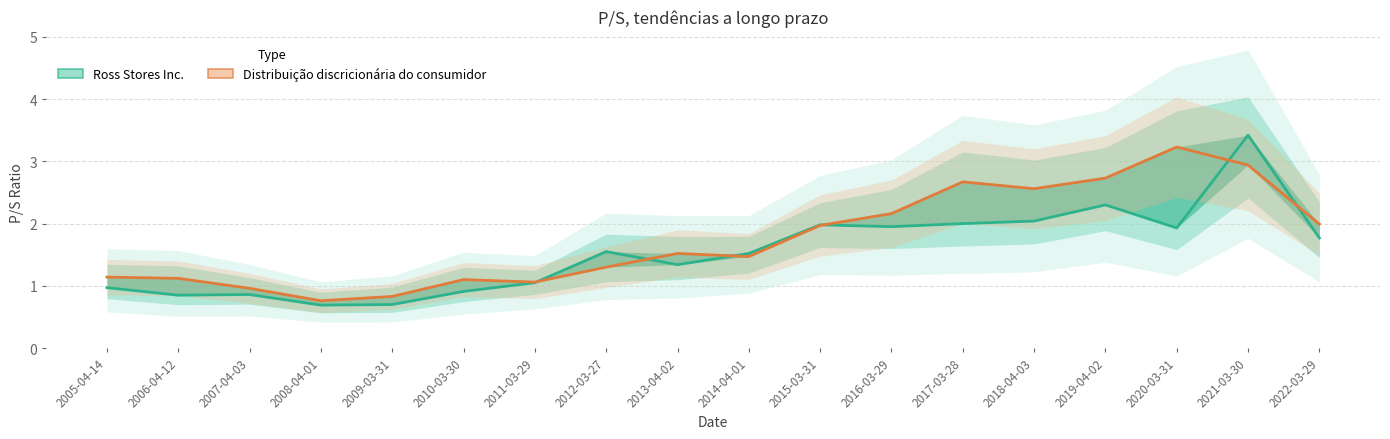

Is it true that Distribuição discricionária do consumidor equals 3.5 at 2018-04-03?

False